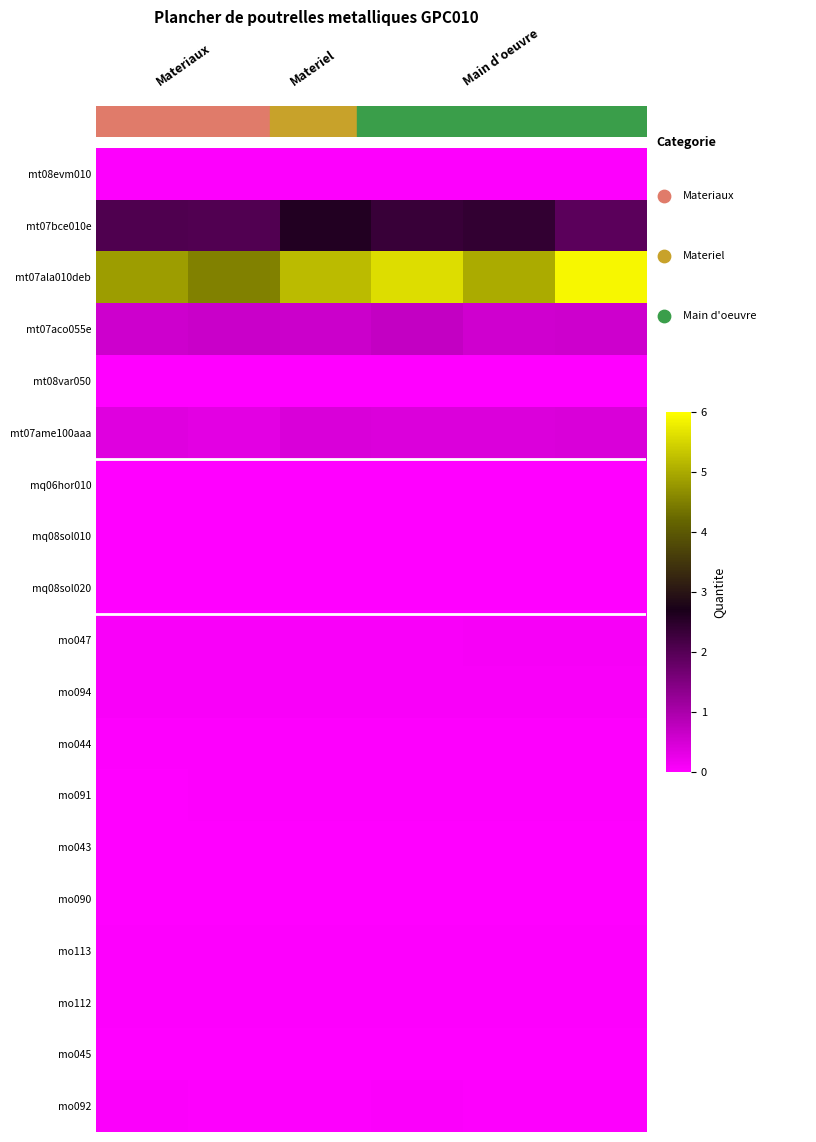

Reading left to right, list all the values displayed in this chart.

mt08evm010: 0.0	0.0	0.0	0.0	0.0	0.0
mt07bce010e: 2.1	2.1	2.6	2.3	2.4	1.9
mt07ala010deb: 4.8	4.5	5.2	5.6	5.0	5.9
mt07aco055e: 0.6	0.7	0.6	0.7	0.6	0.6
mt08var050: 0.0	0.0	0.0	0.0	0.0	0.0
mt07ame100aaa: 0.4	0.4	0.4	0.4	0.4	0.5
mq06hor010: 0.0	0.0	0.0	0.0	0.0	0.0
mq08sol010: 0.0	0.0	0.0	0.0	0.0	0.0
mq08sol020: 0.0	0.0	0.0	0.0	0.0	0.0
mo047: 0.1	0.1	0.1	0.1	0.1	0.1
mo094: 0.1	0.1	0.1	0.1	0.1	0.1
mo044: 0.0	0.0	0.0	0.0	0.0	0.0
mo091: 0.0	0.0	0.0	0.0	0.0	0.0
mo043: 0.0	0.0	0.0	0.0	0.0	0.0
mo090: 0.0	0.0	0.0	0.0	0.0	0.0
mo113: 0.0	0.0	0.0	0.0	0.0	0.0
mo112: 0.0	0.0	0.0	0.0	0.0	0.0
mo045: 0.0	0.0	0.0	0.0	0.0	0.0
mo092: 0.0	0.0	0.0	0.0	0.0	0.0